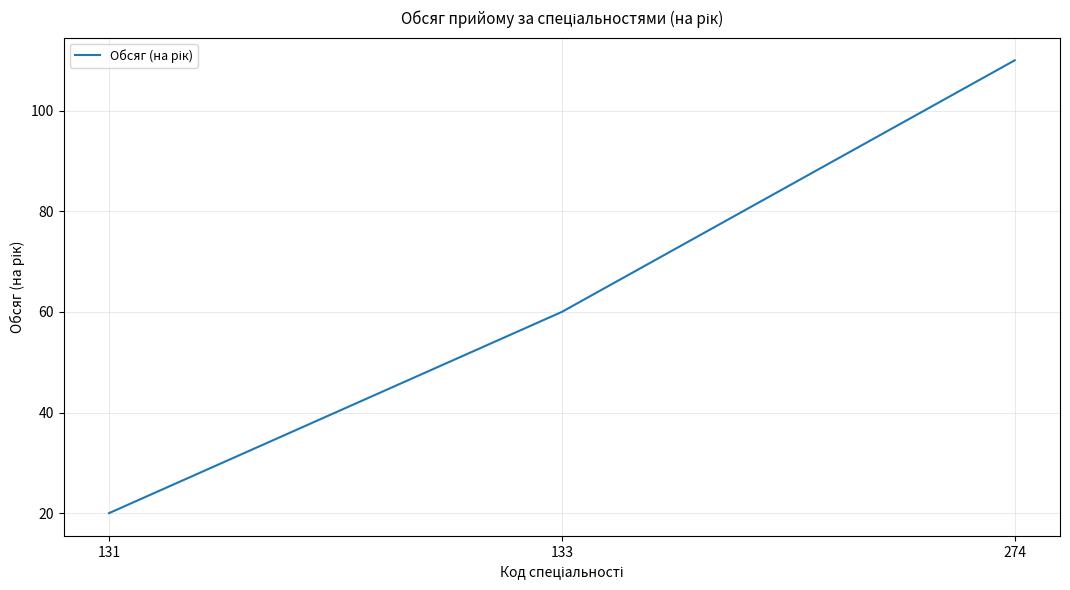

What is the sum of the values at 133 and 131?

80